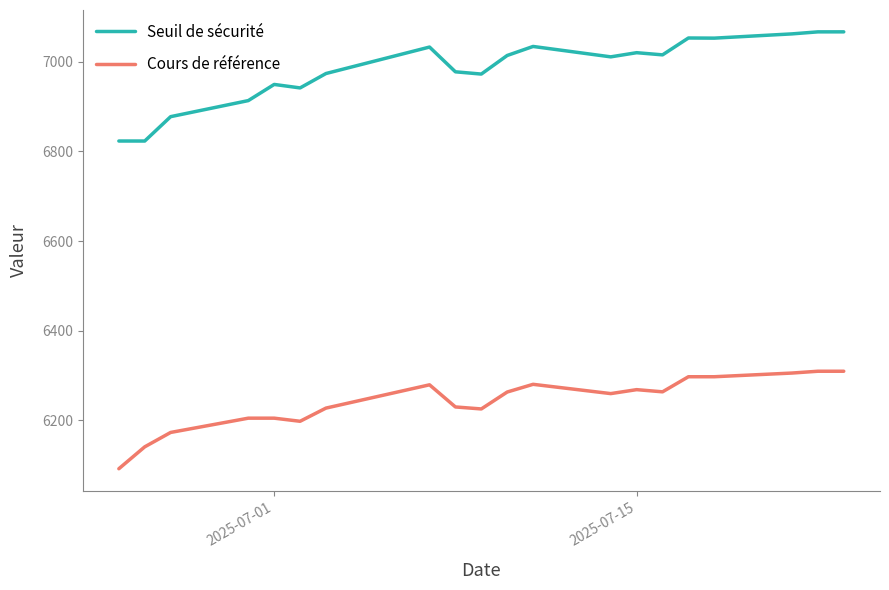

Does the chart display data point markers on the line(s)?

No